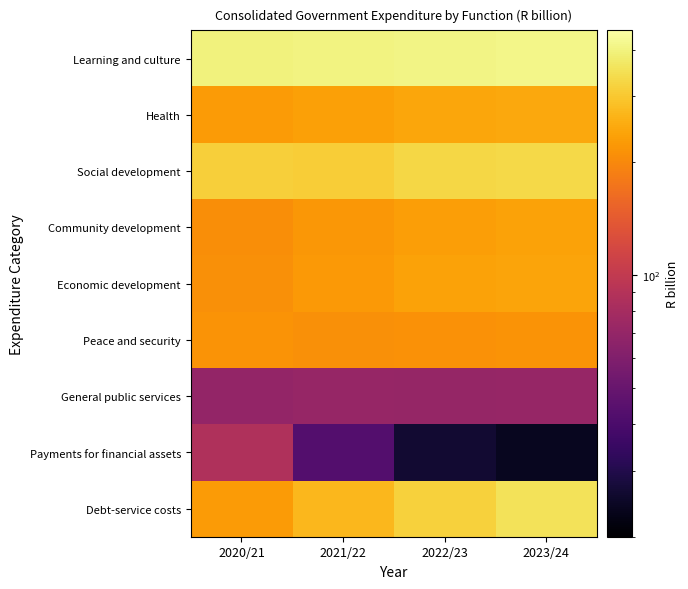

At 2020/21, list the series in order from largest to smallest.

Learning and culture, Social development, Health, Debt-service costs, Peace and security, Economic development, Community development, Payments for financial assets, General public services